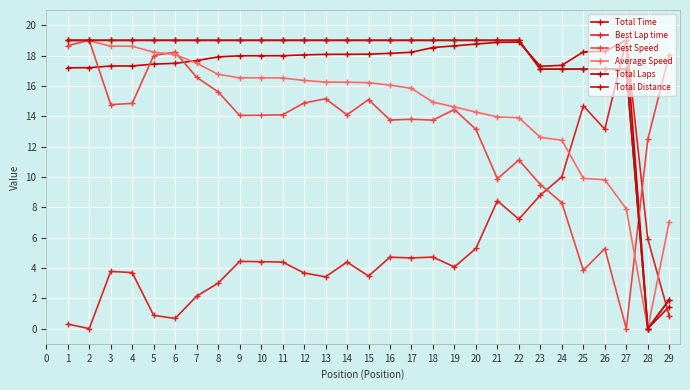

Does the chart have visible grid lines?

Yes